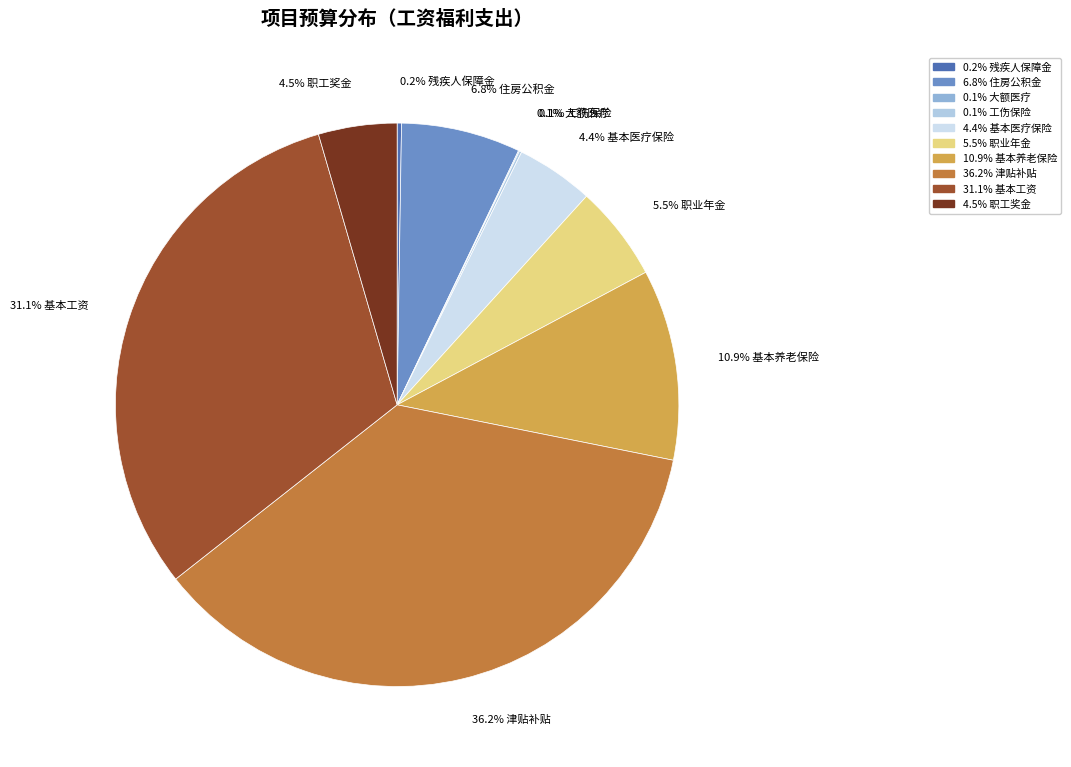

To the nearest percent, what is the average slice percentage?

10%